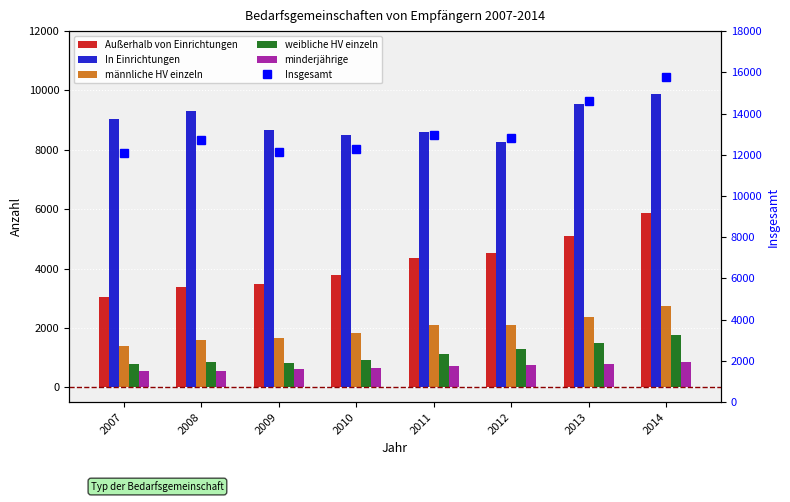

At which label is Außerhalb von Einrichtungen closest to 4459?

2012